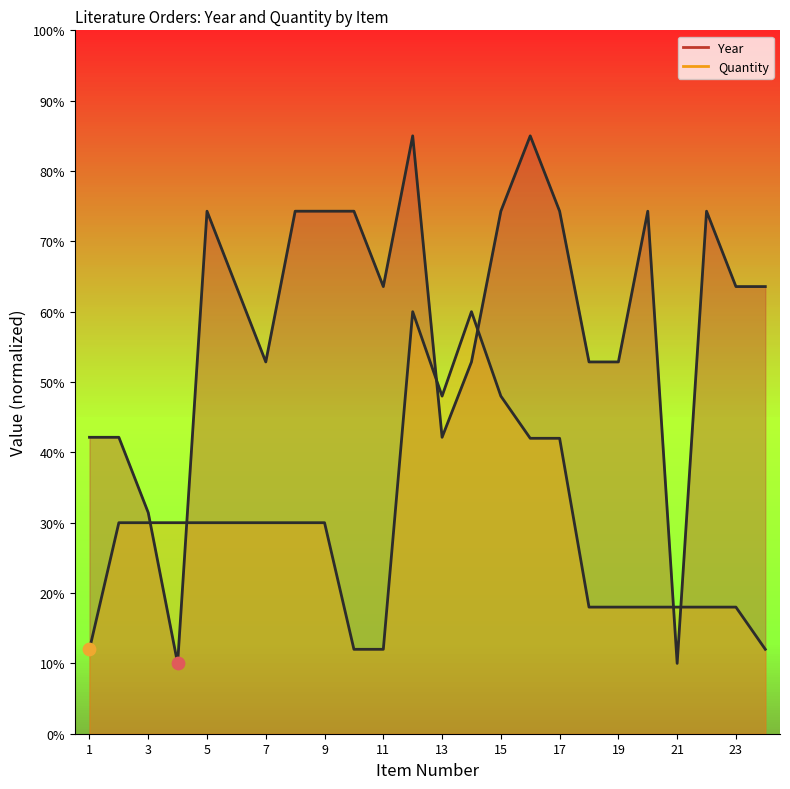

At which category is the sum across all series the highest?

12